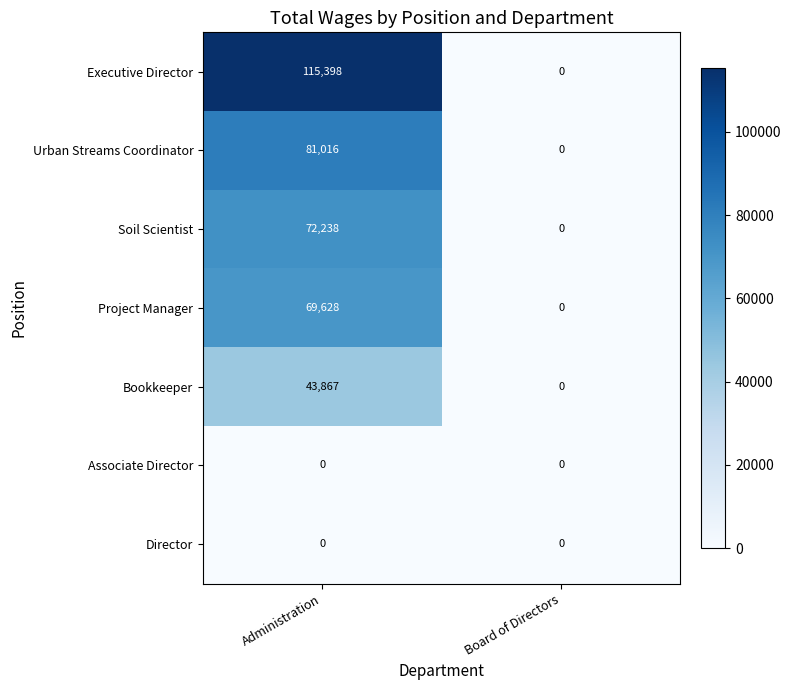

What is the highest value of the Executive Director series?

115398